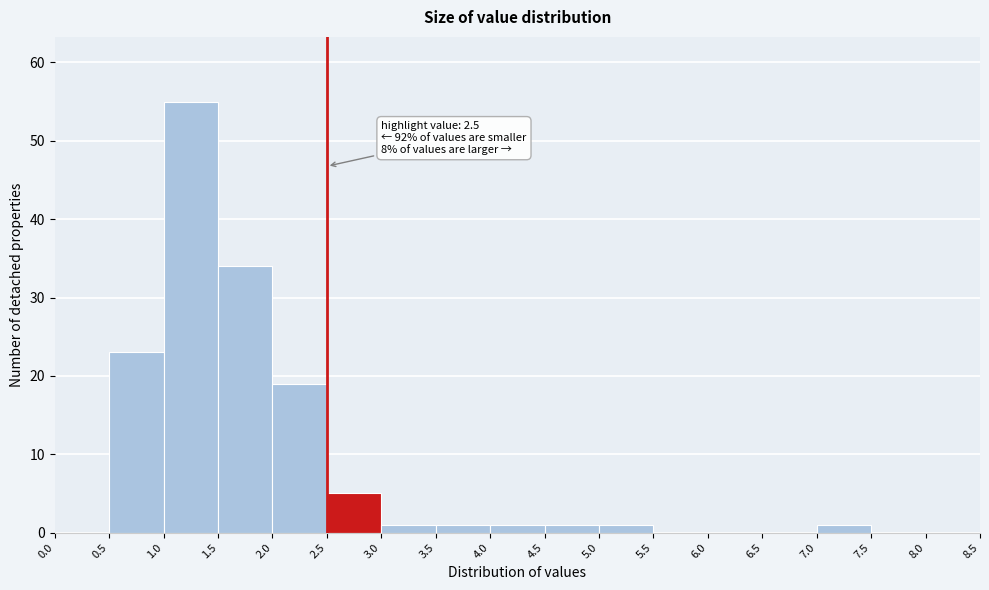

Which range on the x-axis has the tallest bar?

1.0 to 1.5